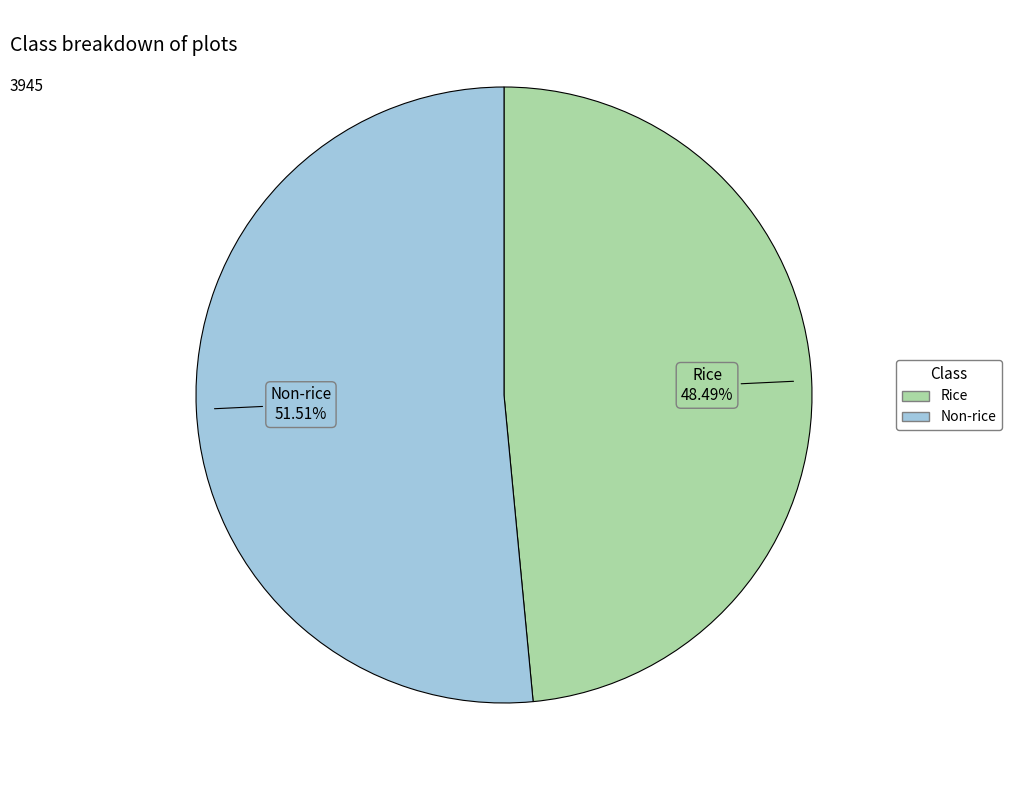

What is the largest slice in the pie chart?

Non-rice